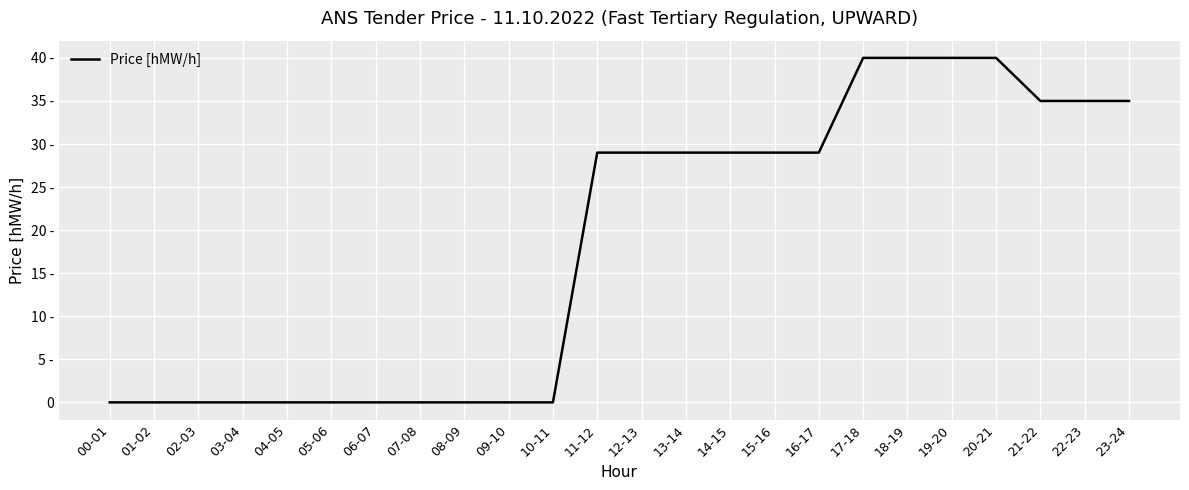

The value at 20-21 is 70. True or false?

False